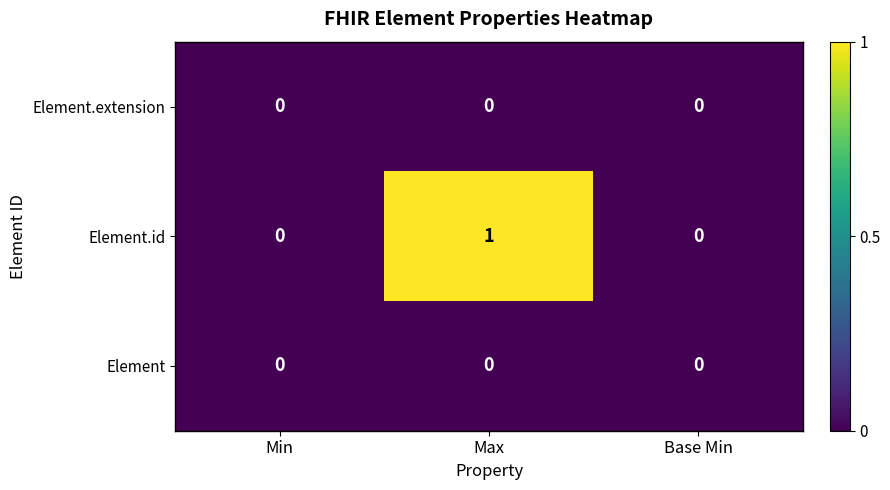

What is the total value across all series at Max?

1